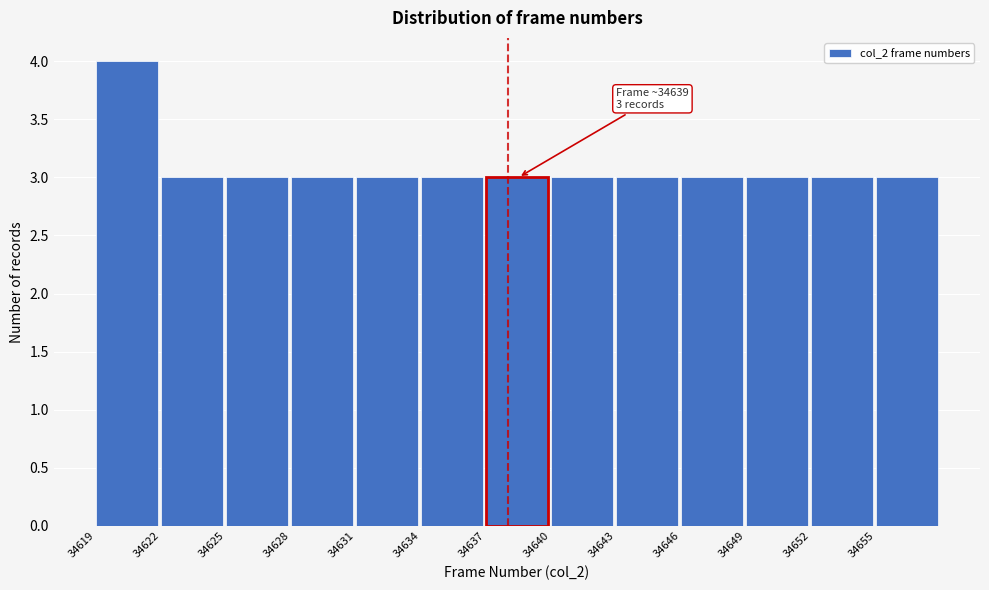

Reading left to right, transcribe all the data shown in this chart.

4	3	3	3	3	3	3	3	3	3	3	3	3